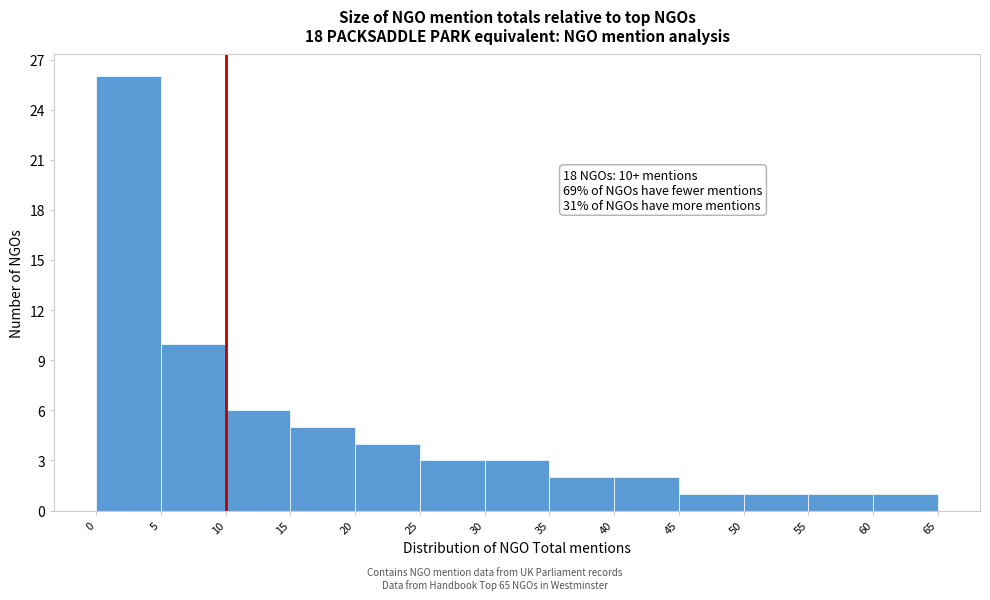

Which range on the x-axis has the tallest bar?

0 to 5